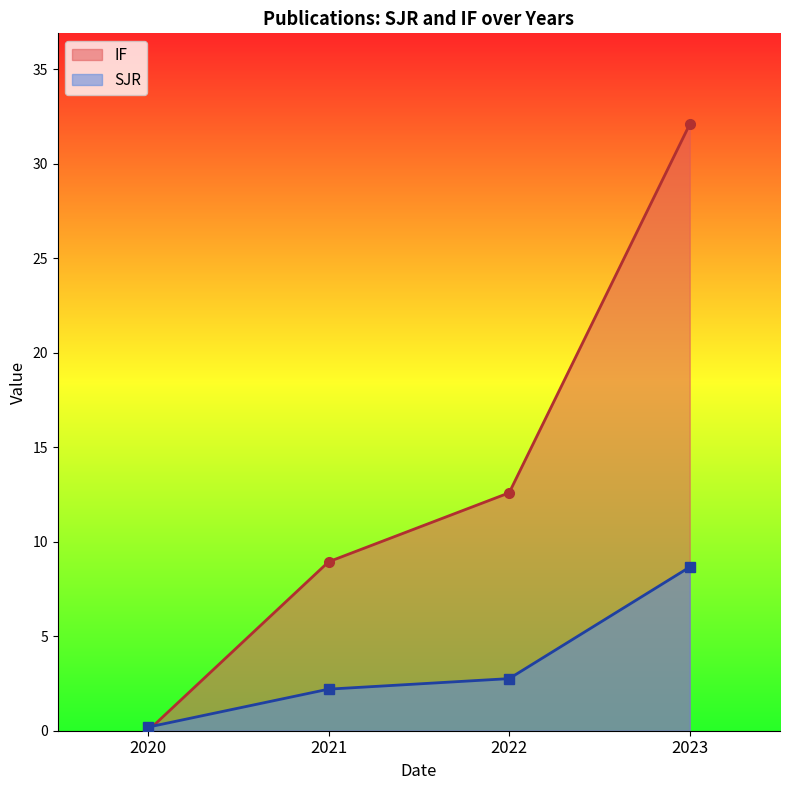

Which series has the largest total across all categories?

IF